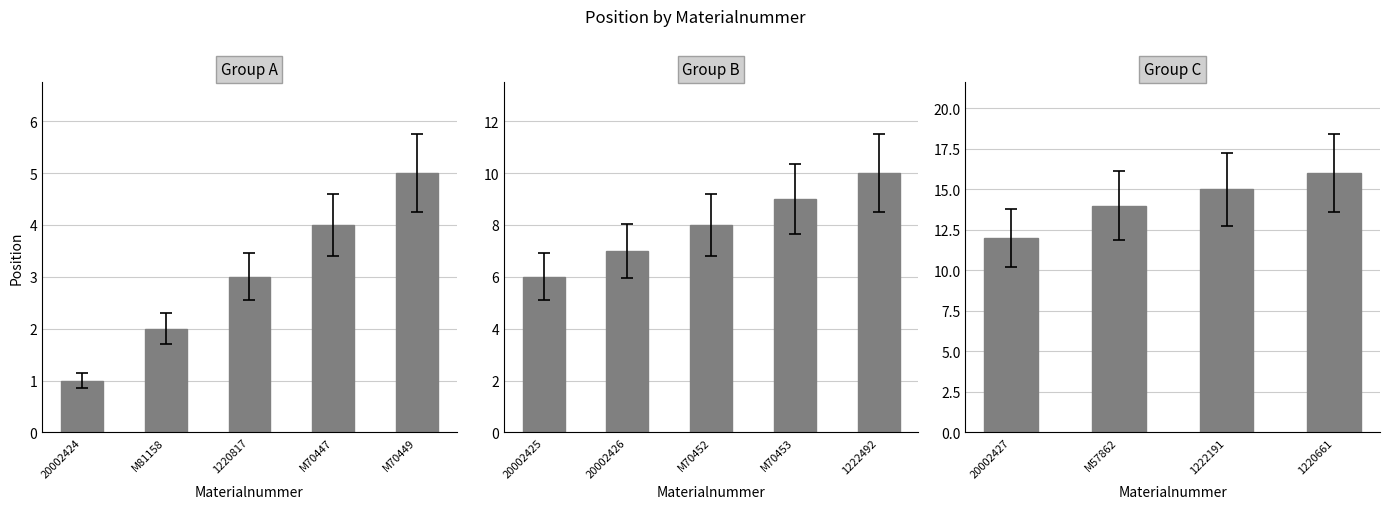

What is the difference between the second highest and minimum values?

14